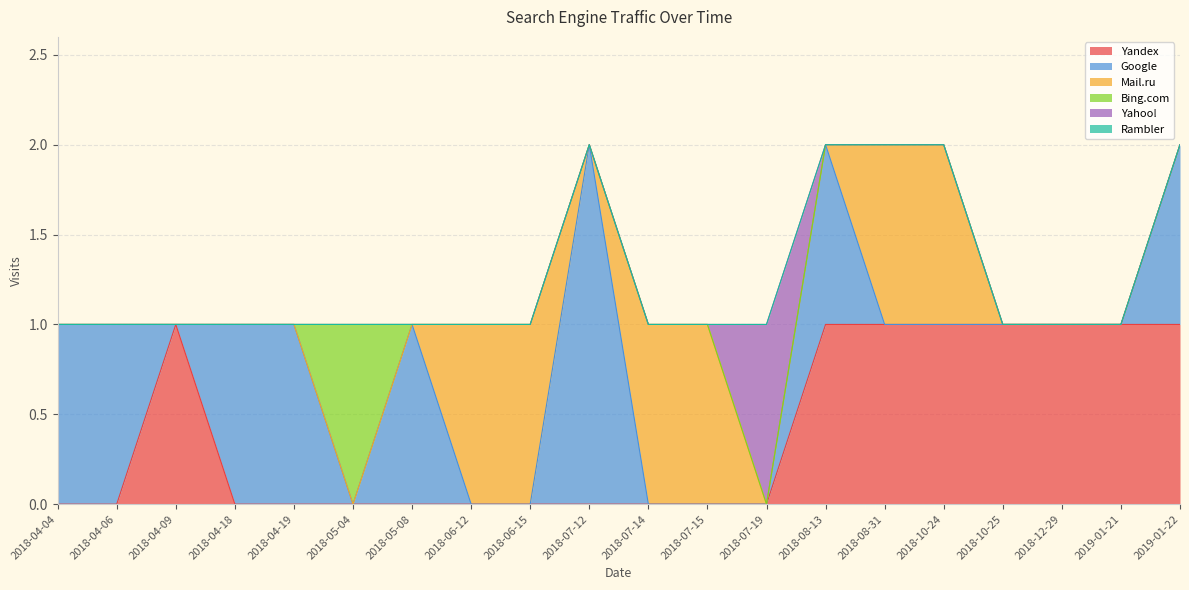

True or false: Mail.ru and Bing.com intersect in this chart.

False